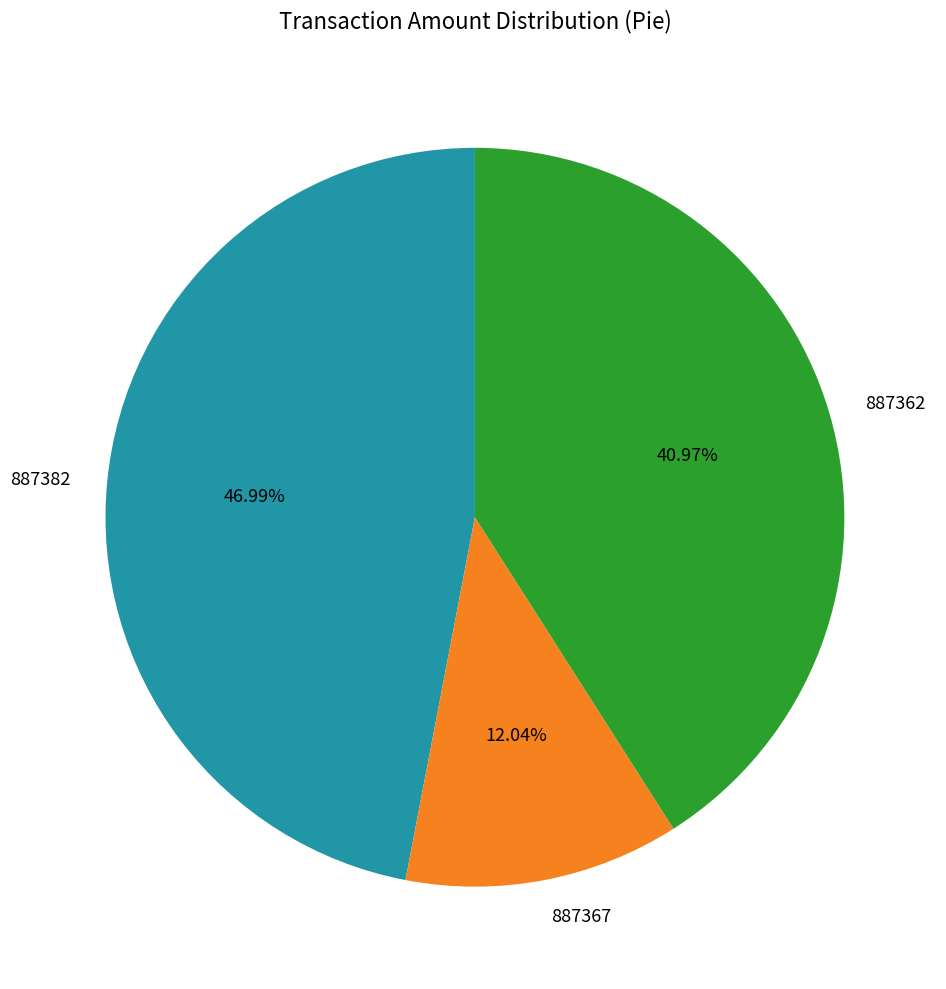

Does any single category account for the majority?

No